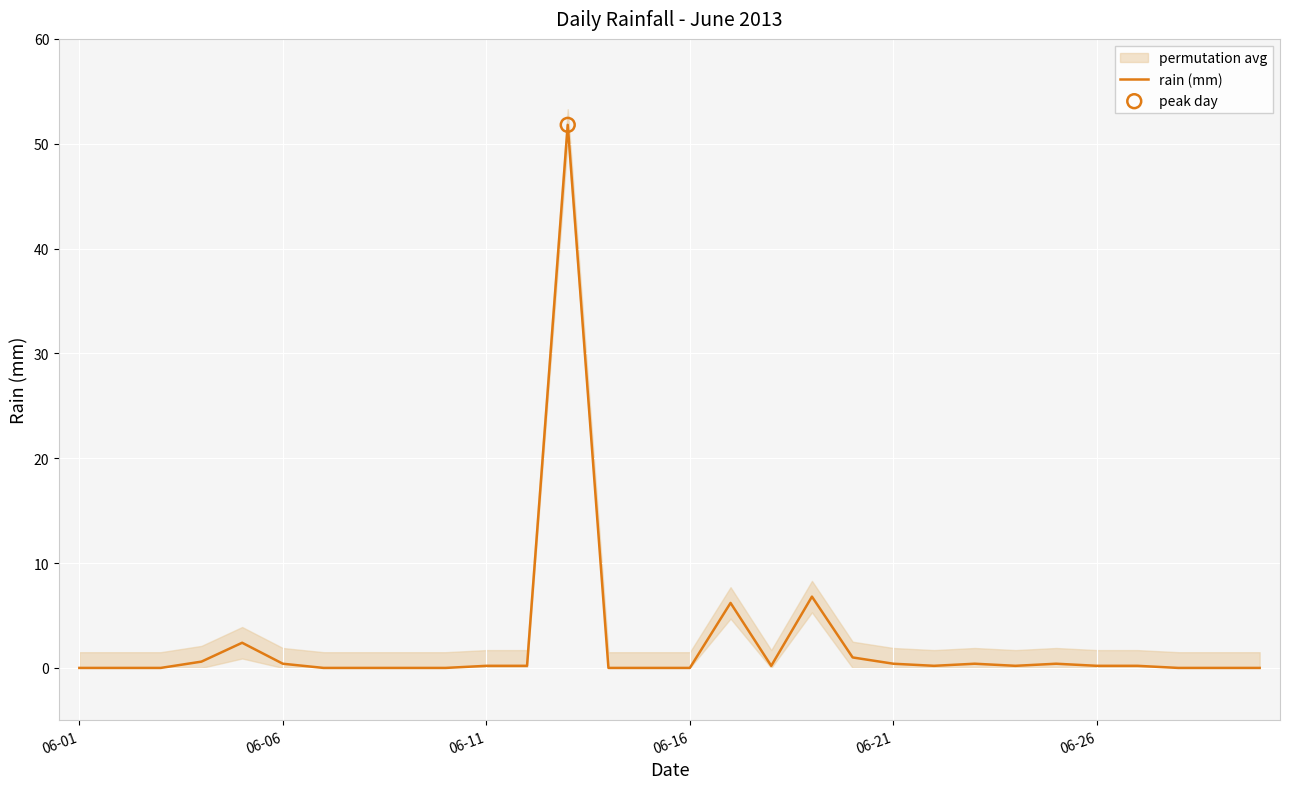

What is the change in value from 7 to 18?

+6.8